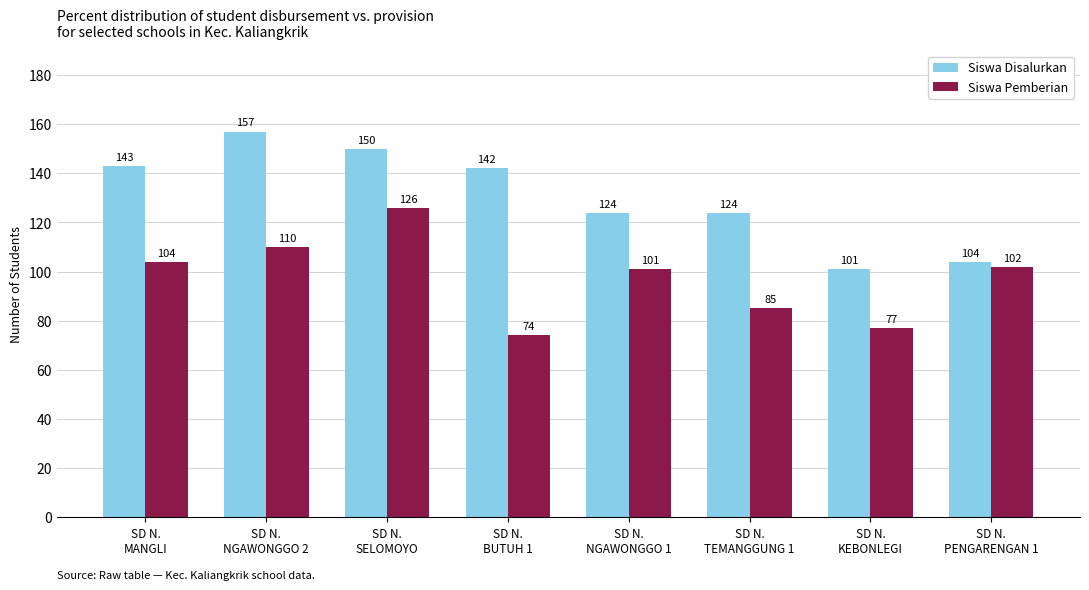

What is the label of the 6th bar from the right?

SD N.
SELOMOYO